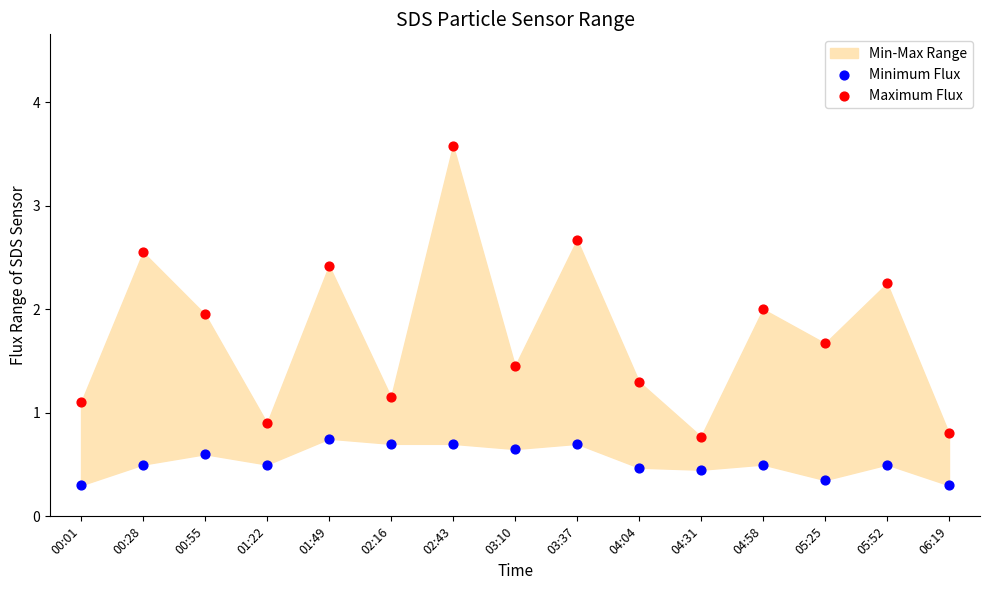

Which series contains the highest Y value?

Maximum Flux